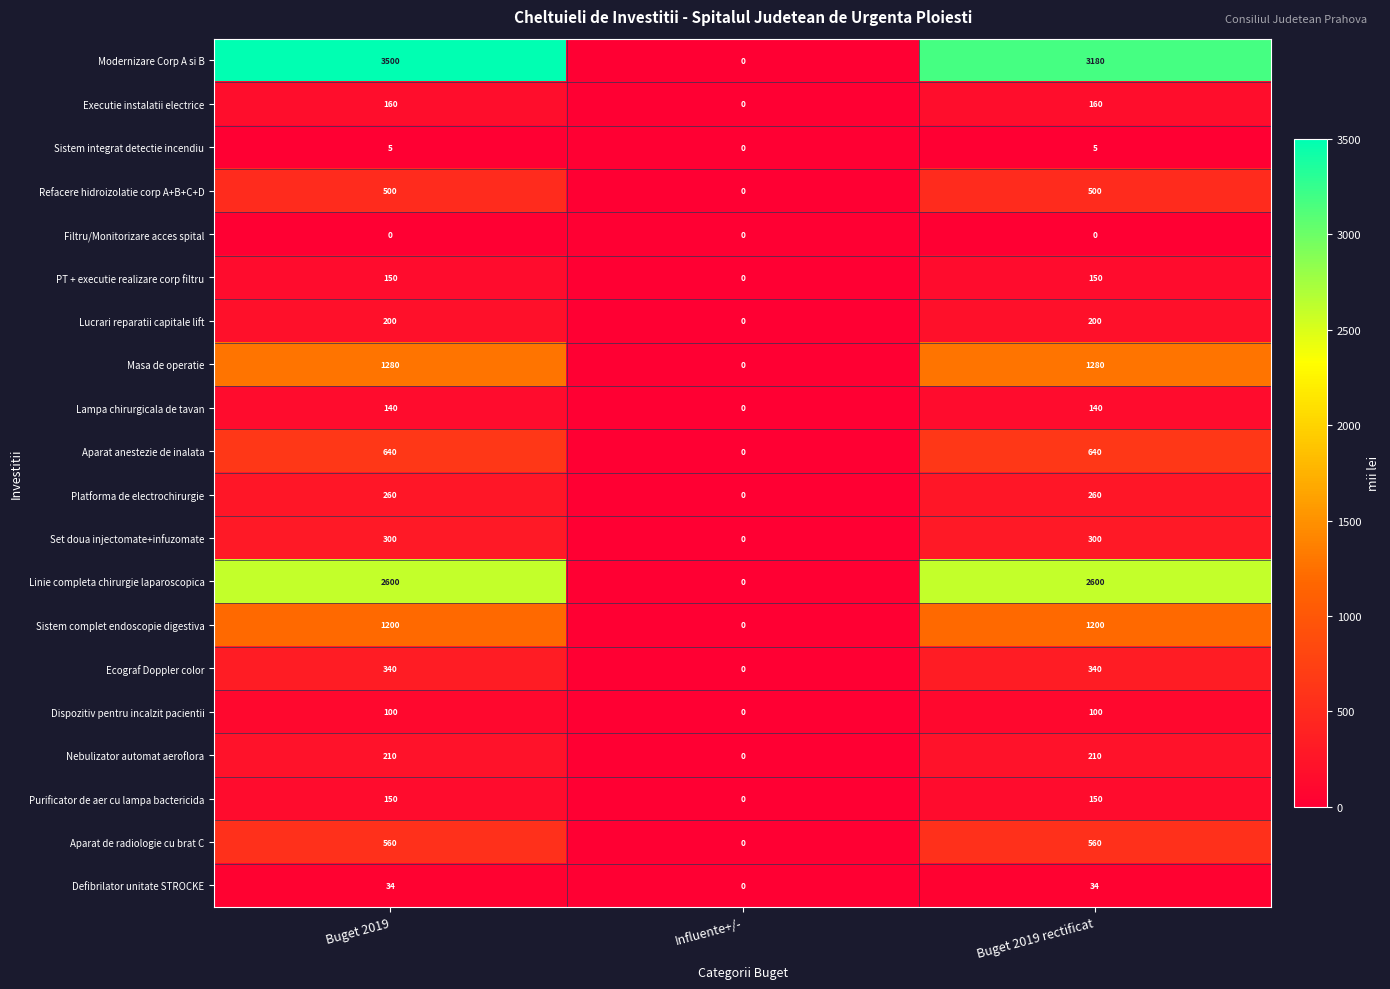

Is it true that Aparat anestezie de inalata equals 415 at Influente+/-?

False